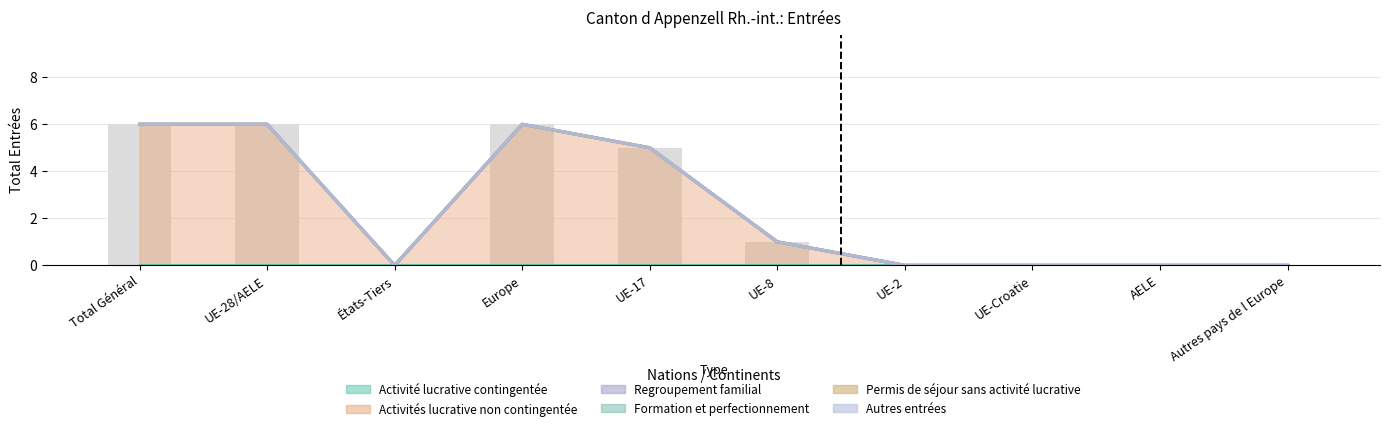

Which series has the largest total across all categories?

Activités lucrative non contingentée